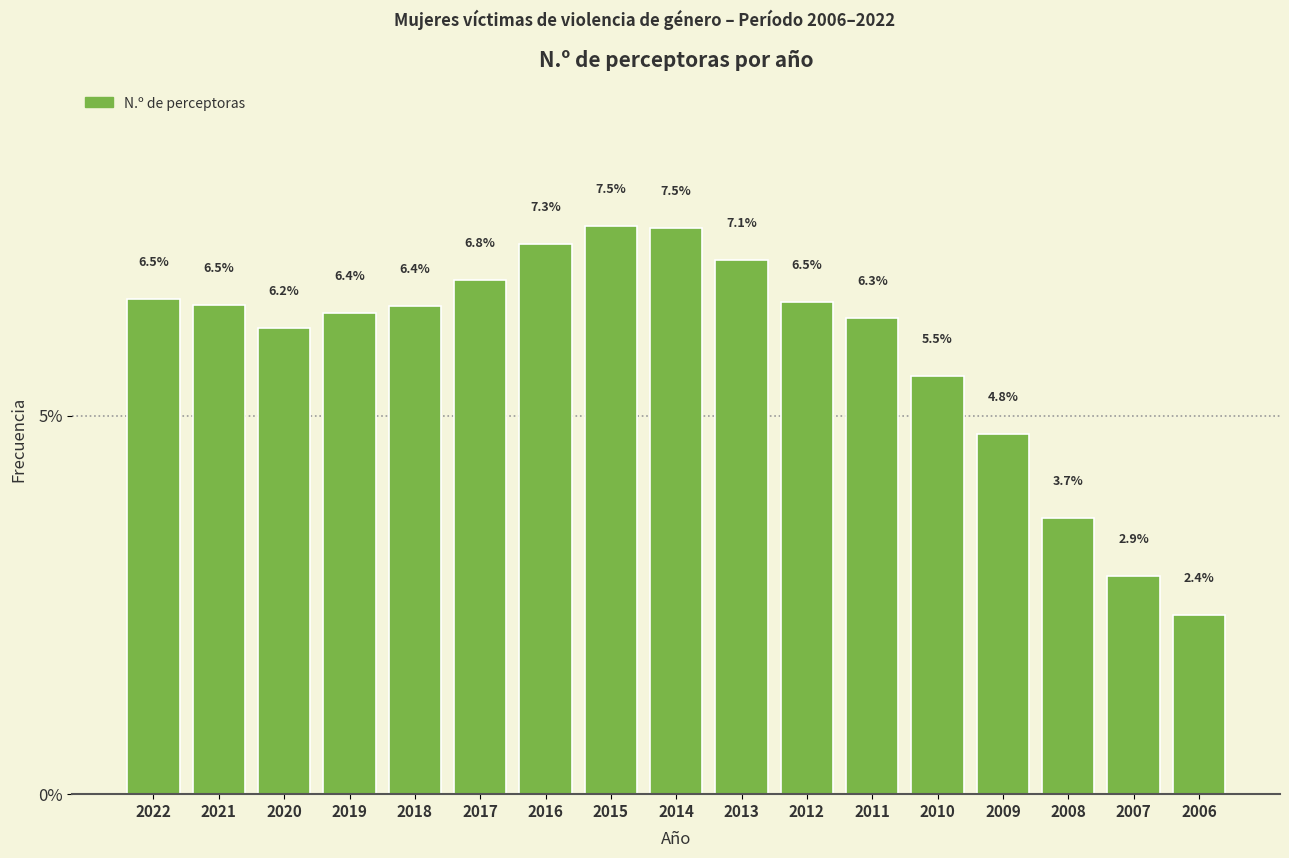

Reading left to right, transcribe all the data shown in this chart.

2022=6.5	2021=6.5	2020=6.2	2019=6.4	2018=6.4	2017=6.8	2016=7.3	2015=7.5	2014=7.5	2013=7.1	2012=6.5	2011=6.3	2010=5.5	2009=4.8	2008=3.7	2007=2.9	2006=2.4